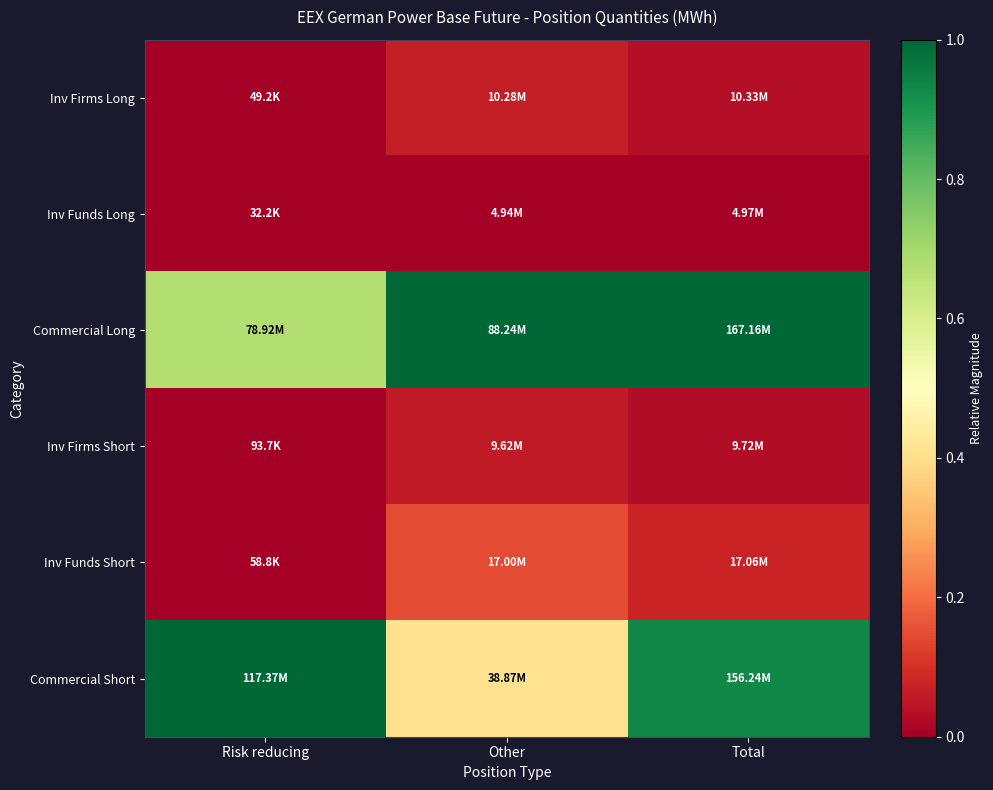

At which category is the sum across all series the highest?

Total